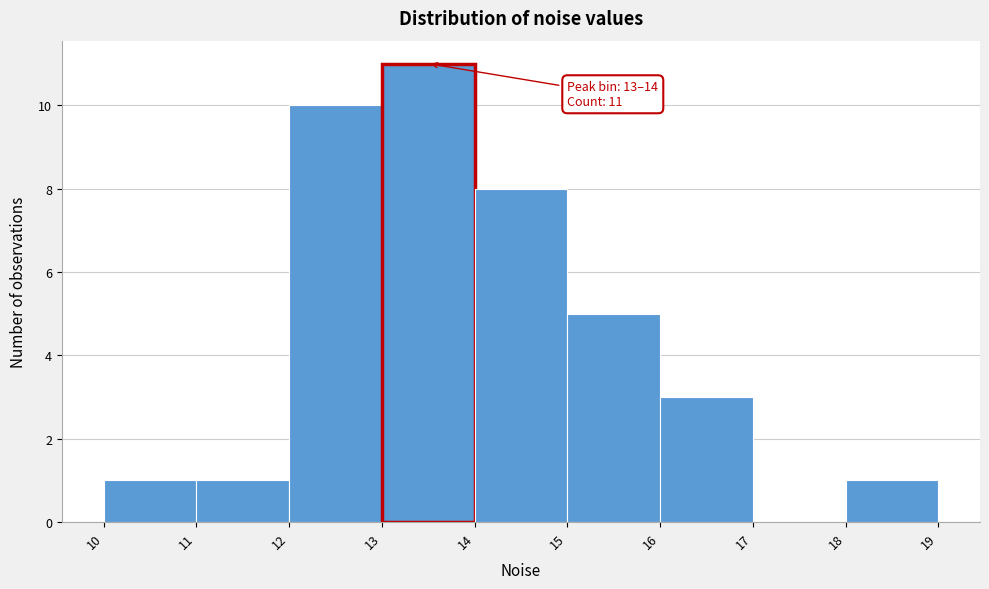

Which range on the x-axis has the tallest bar?

13 to 14